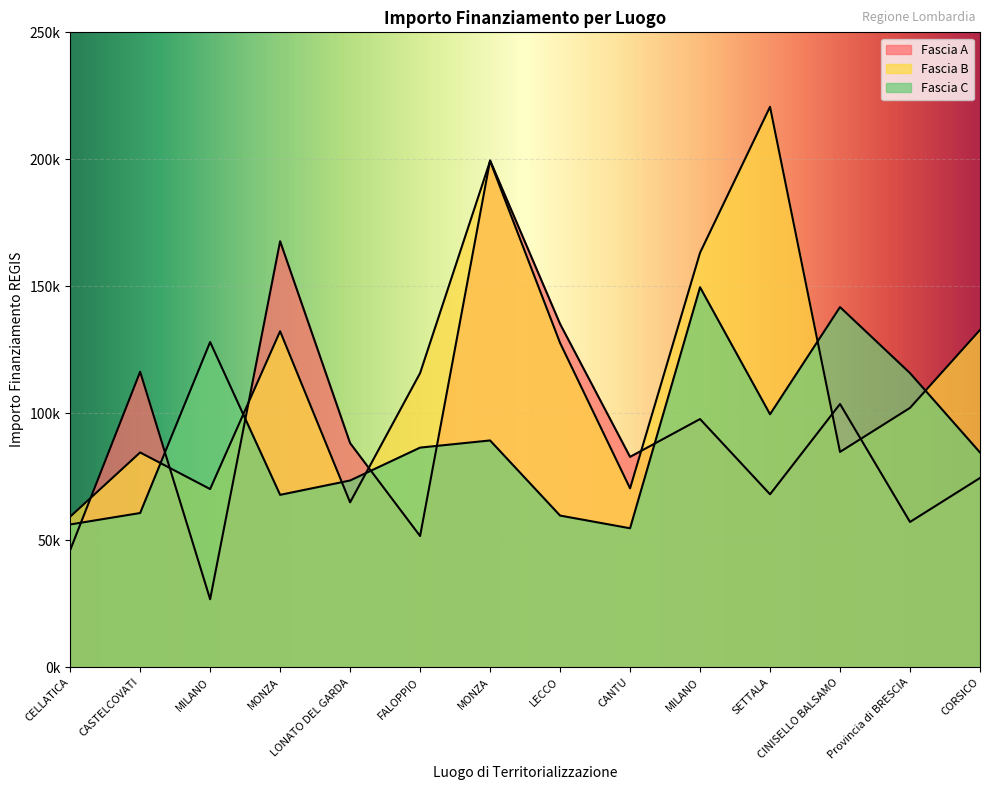

What is the difference between the highest and lowest values at LECCO?

75475.7